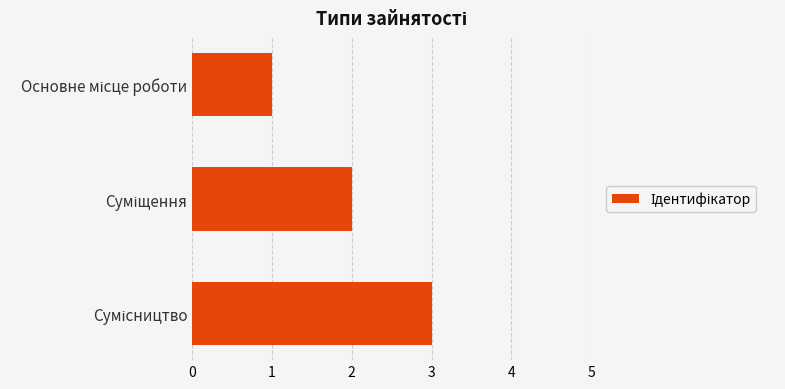

What is the greatest value displayed?

3